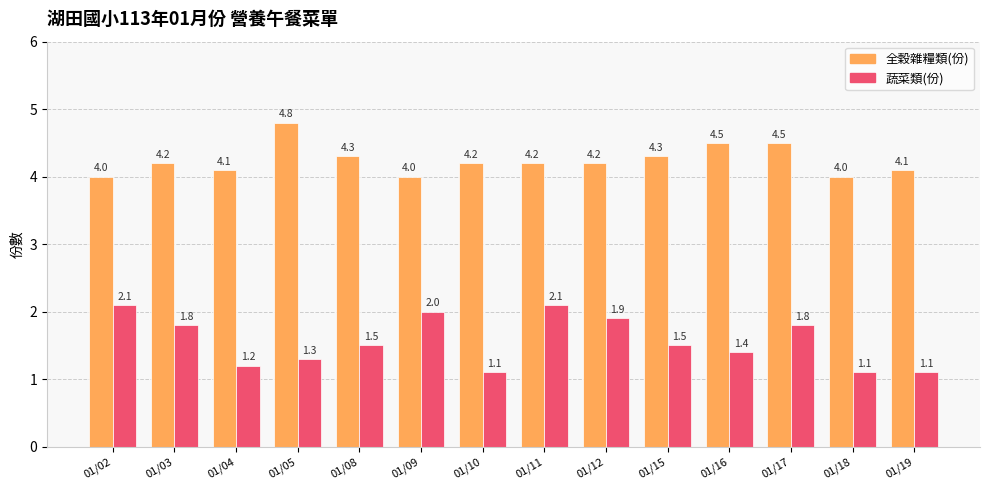

Reading right to left, list all the values displayed in this chart.

全穀雜糧類(份): 01/19=4.1	01/18=4.0	01/17=4.5	01/16=4.5	01/15=4.3	01/12=4.2	01/11=4.2	01/10=4.2	01/09=4.0	01/08=4.3	01/05=4.8	01/04=4.1	01/03=4.2	01/02=4.0
蔬菜類(份): 01/19=1.1	01/18=1.1	01/17=1.8	01/16=1.4	01/15=1.5	01/12=1.9	01/11=2.1	01/10=1.1	01/09=2.0	01/08=1.5	01/05=1.3	01/04=1.2	01/03=1.8	01/02=2.1